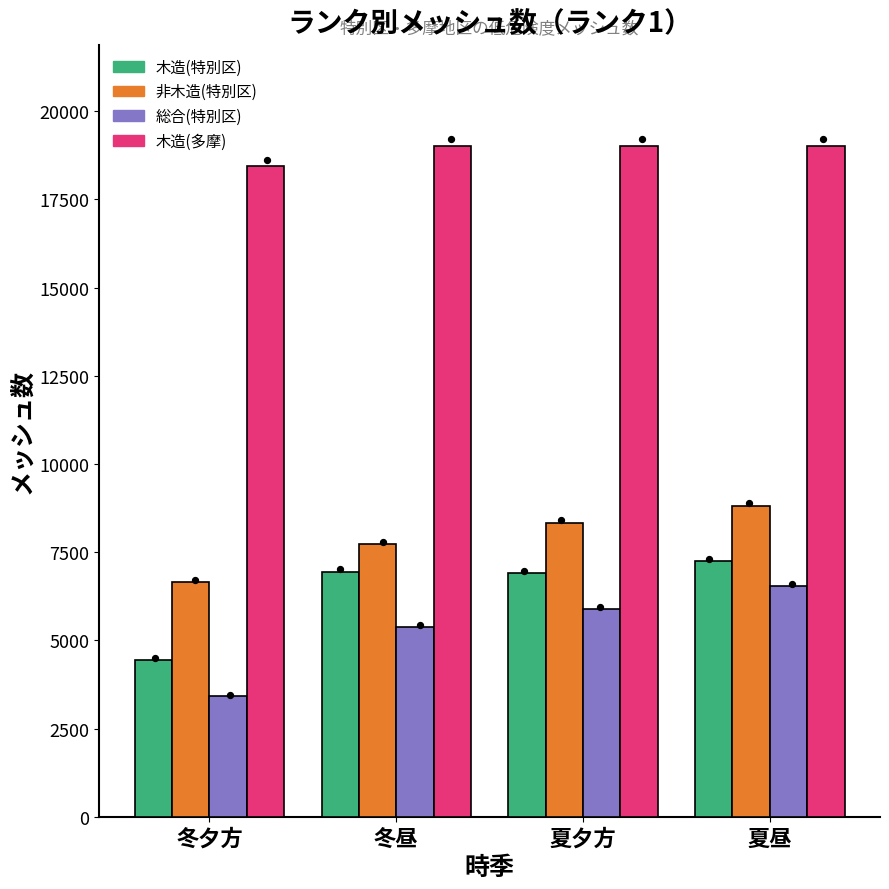

At how many categories does at least one series exceed 12145?

4